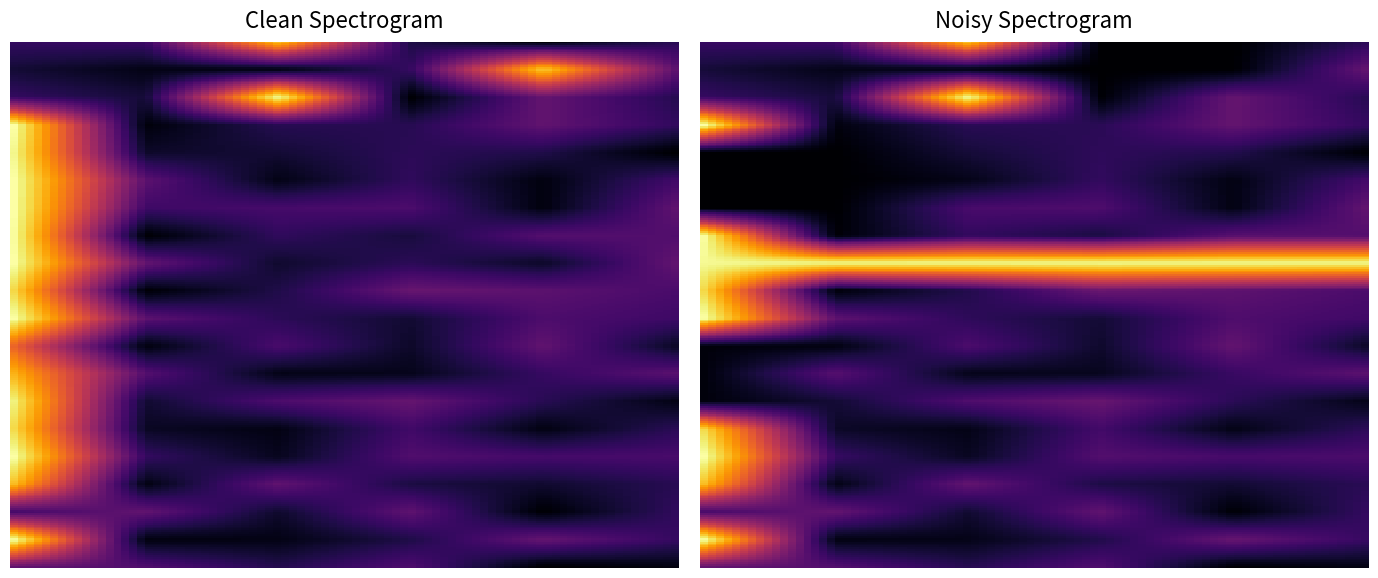

At how many categories does at least one series exceed 0?

3